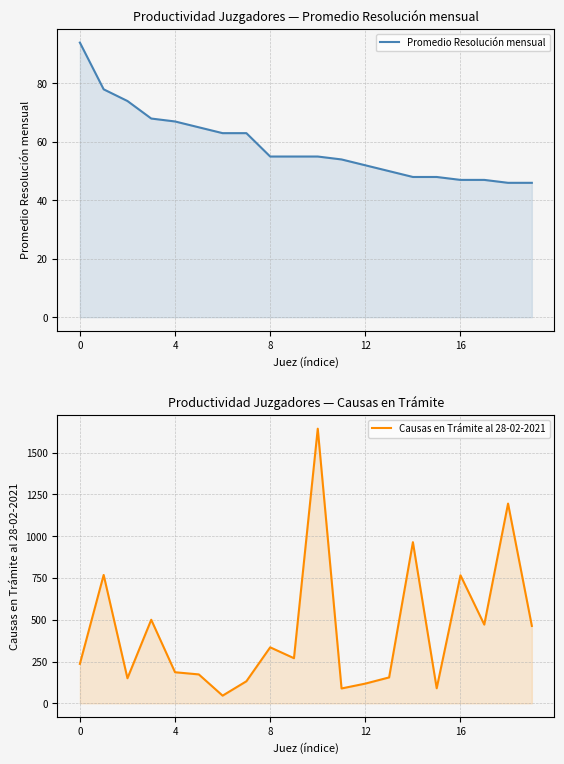

What is the lowest value of the Causas en Trámite al 28-02-2021 series?

46